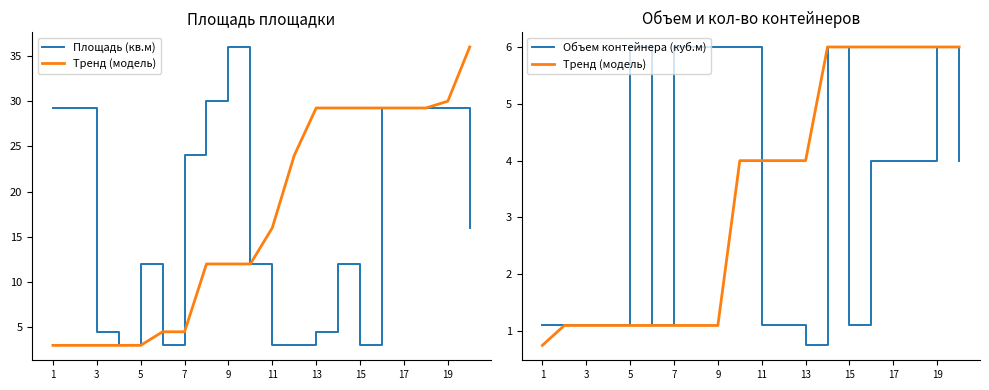

Is this an area chart (filled region under the line)?

No